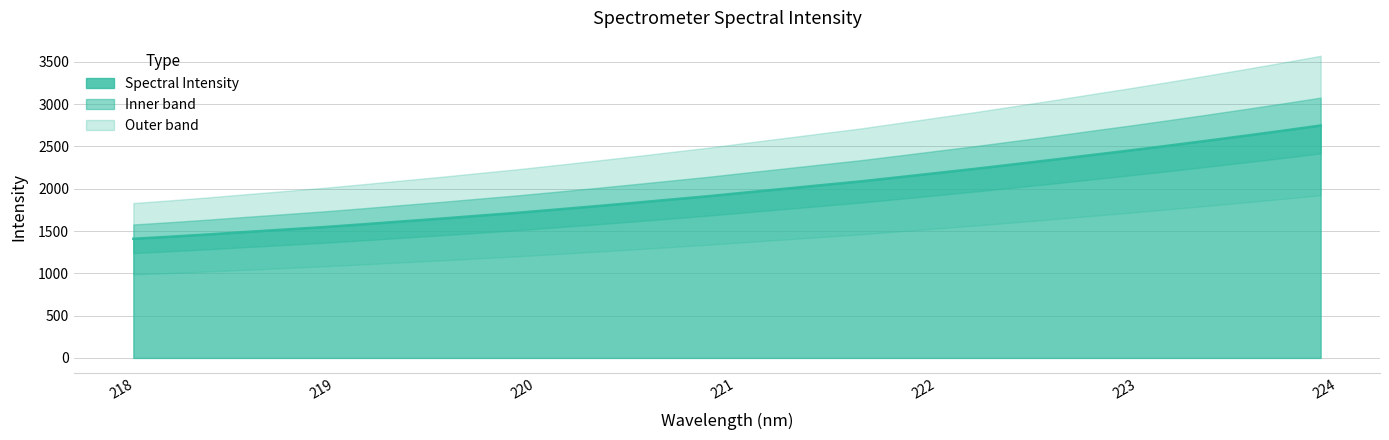

The value at 218.2508 is 1969.7. True or false?

False